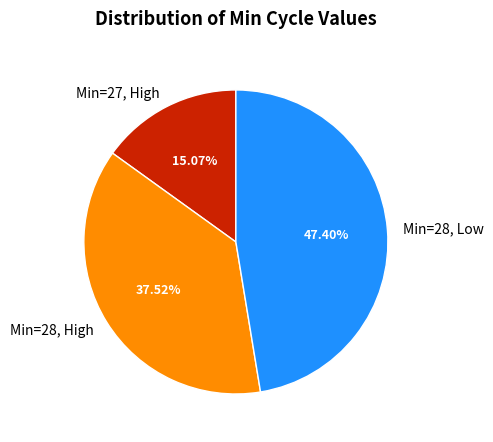

Which has a higher value, Min=27, High or Min=28, High?

Min=28, High